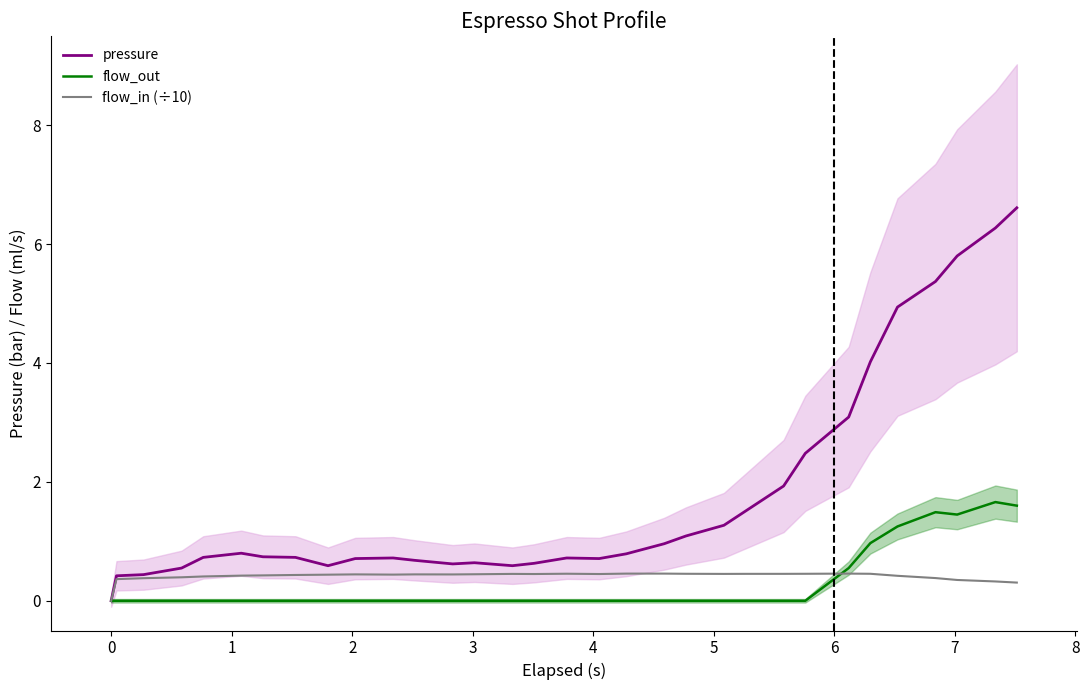

Count the number of data series in this chart.

3